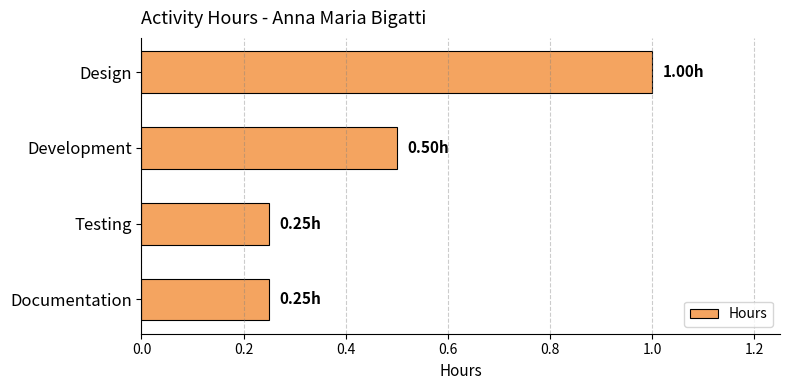

Which has a higher value, Design or Testing?

Design